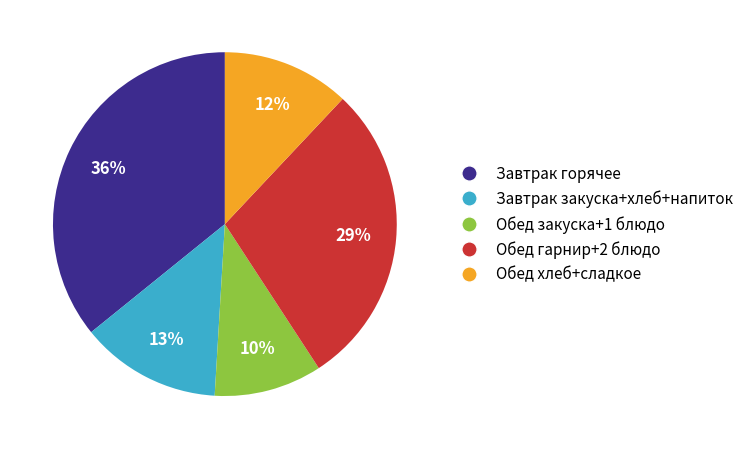

To the nearest percent, what is the combined percentage of Обед хлеб+сладкое and Обед гарнир+2 блюдо?

41%